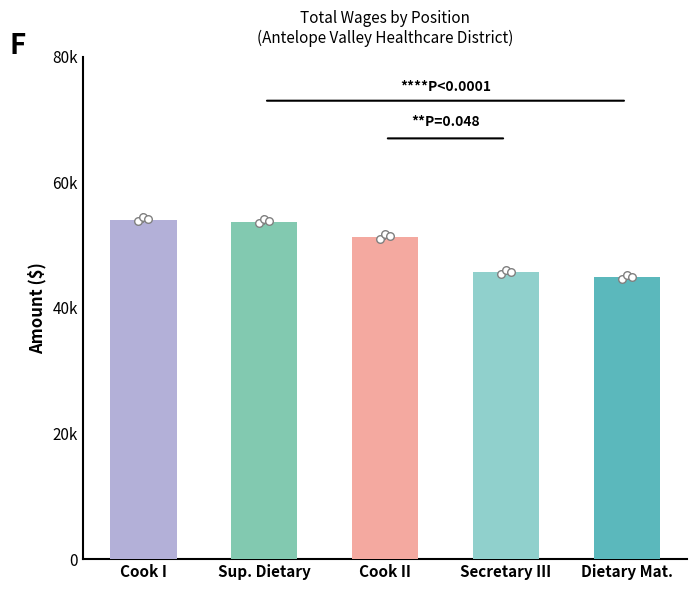

Approximately how many times larger is the value at Sup. Dietary compared to Secretary III?

1.2